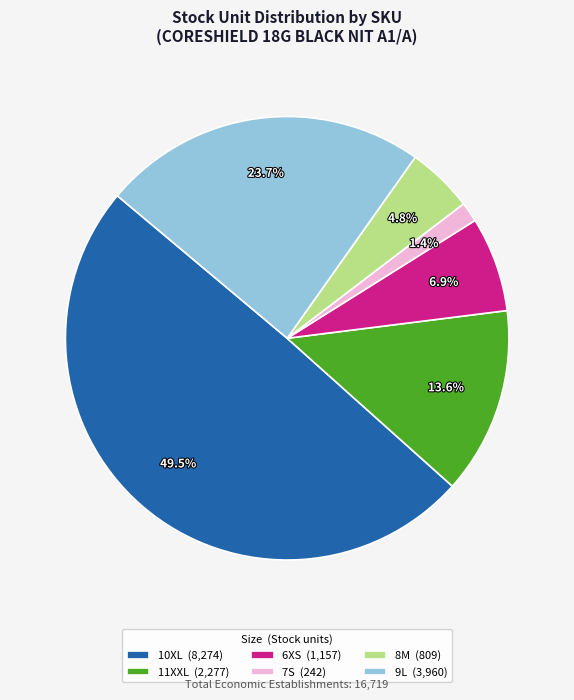

Between 11XXL (2,277) and 9L (3,960), which is larger?

9L (3,960)